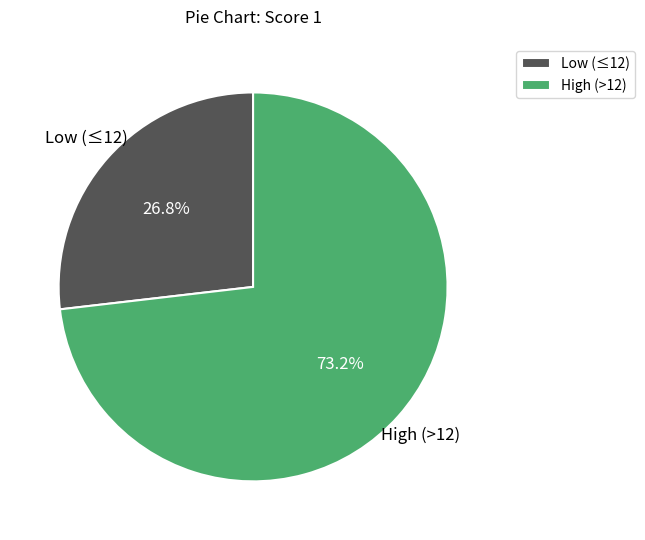

Which slice is the largest?

High (>12)